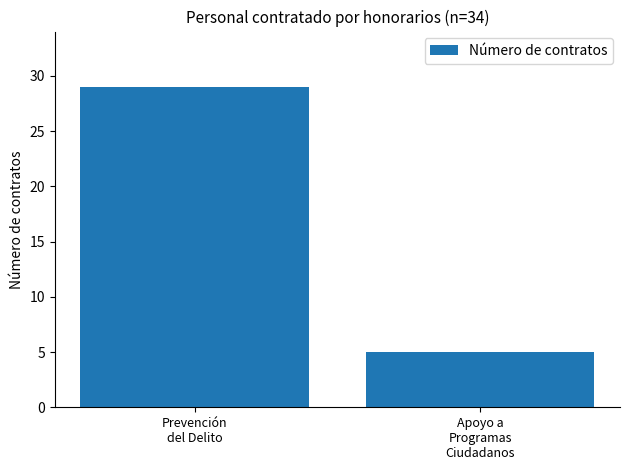

How many series are shown in this chart?

1